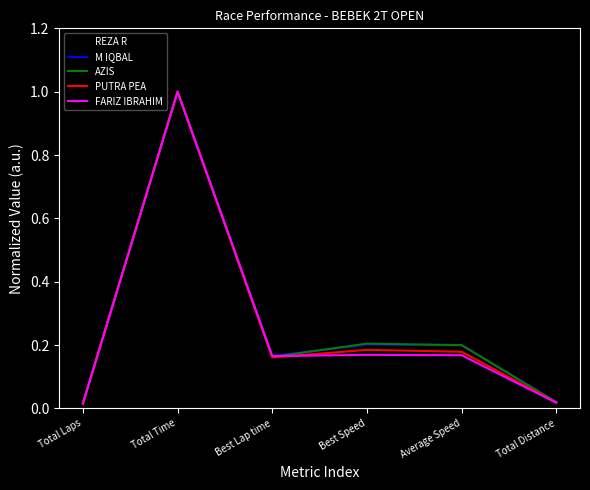

Is the value of M IQBAL at Total Laps greater than the value of PUTRA PEA at Total Time?

No